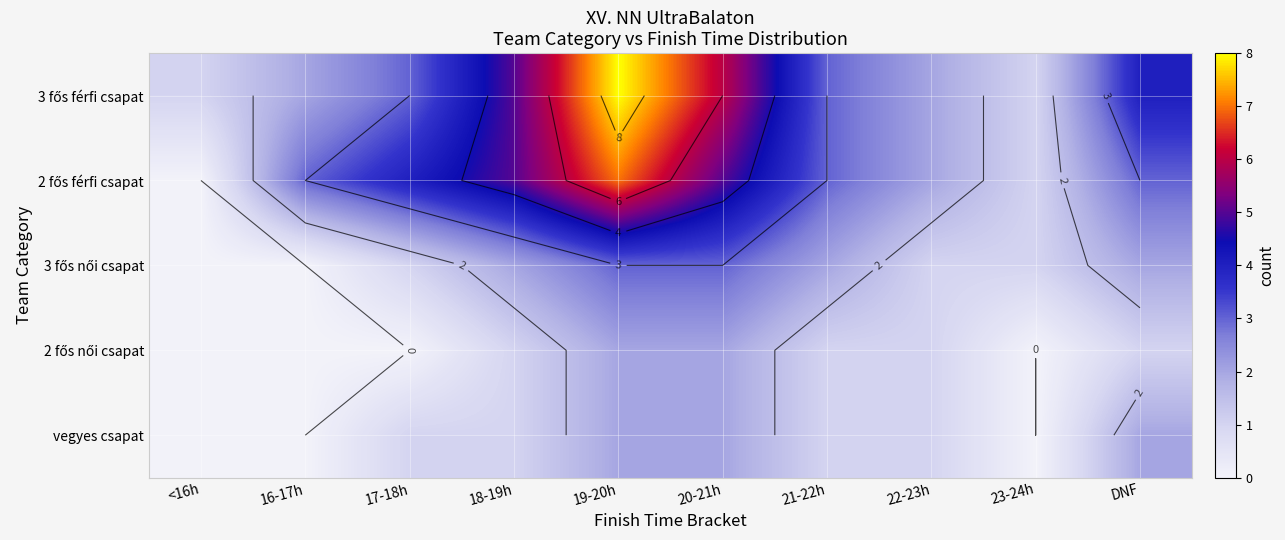

How many data points in vegyes csapat are less than 1?

3